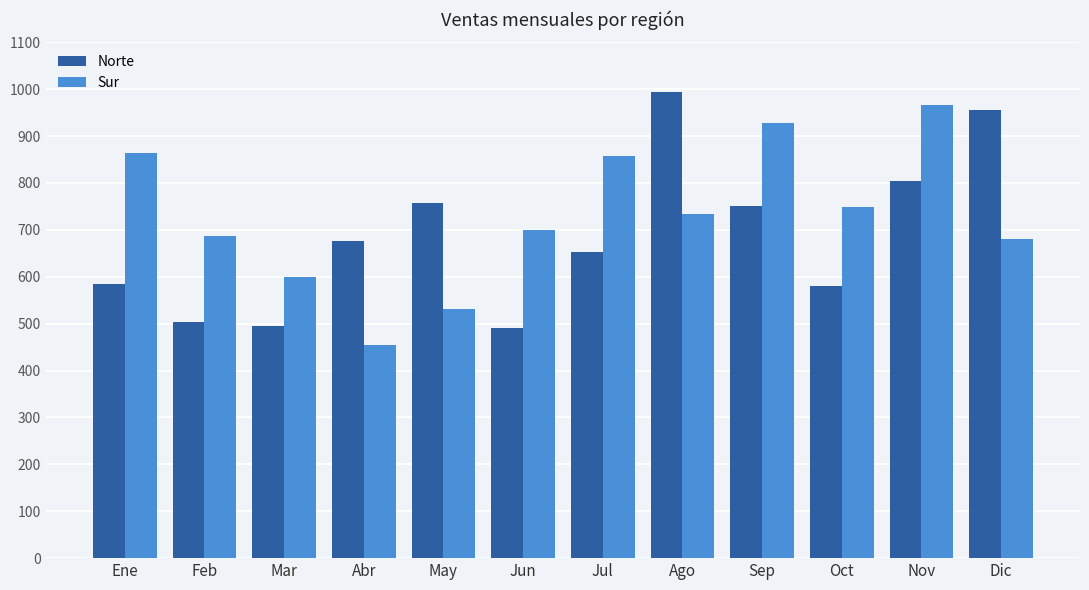

Count the number of categories in the chart.

12